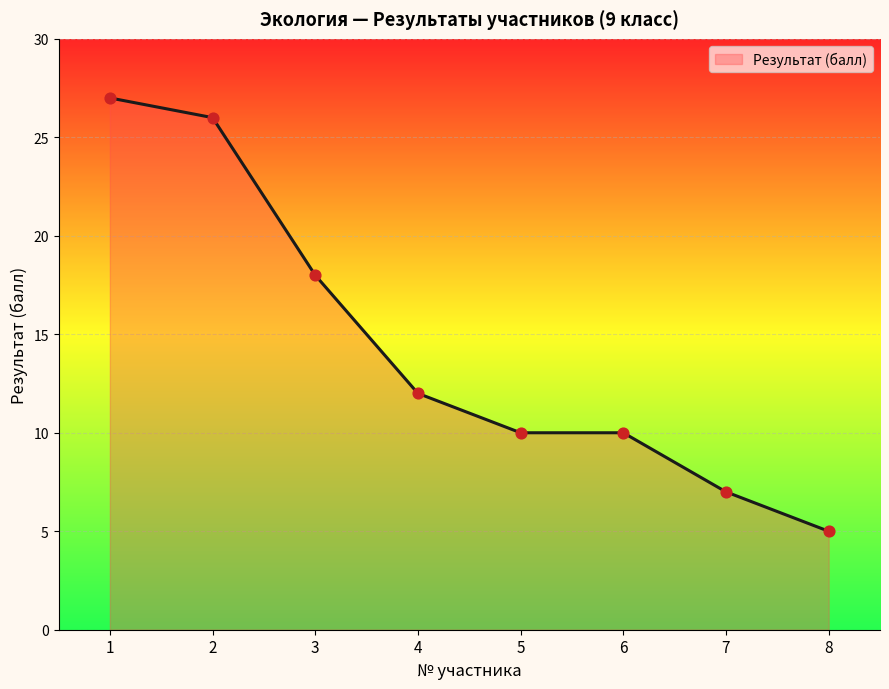

What is the ratio of the value at 3 to the value at 7?

2.6